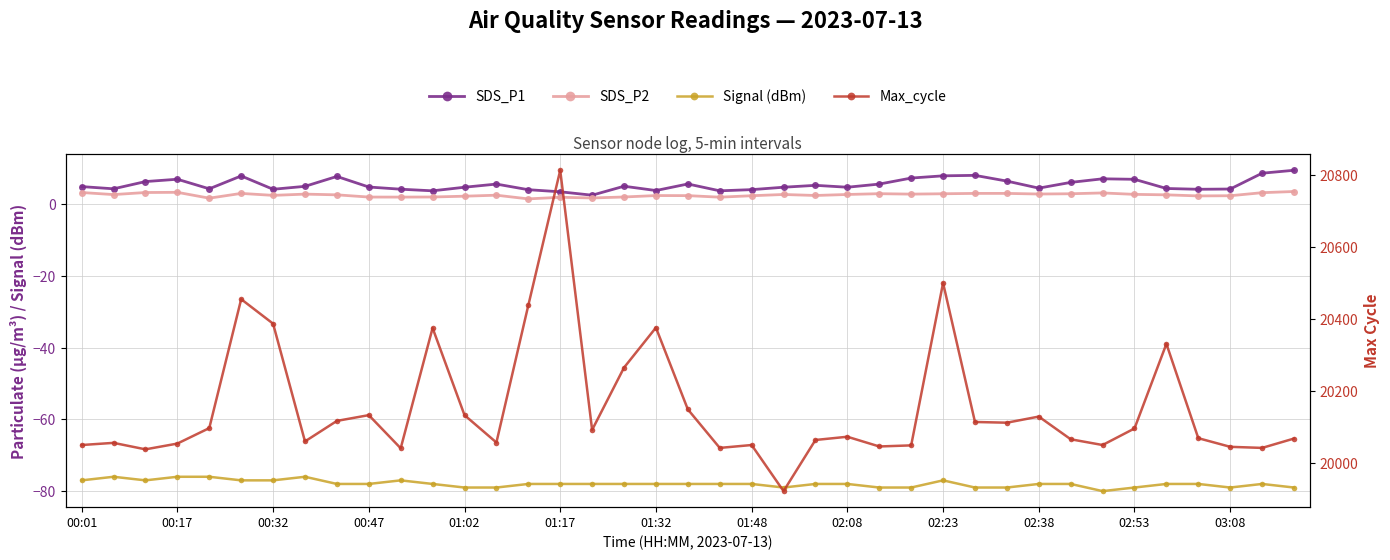

True or false: SDS_P2 has a value of 3.5 at 03:08.

False